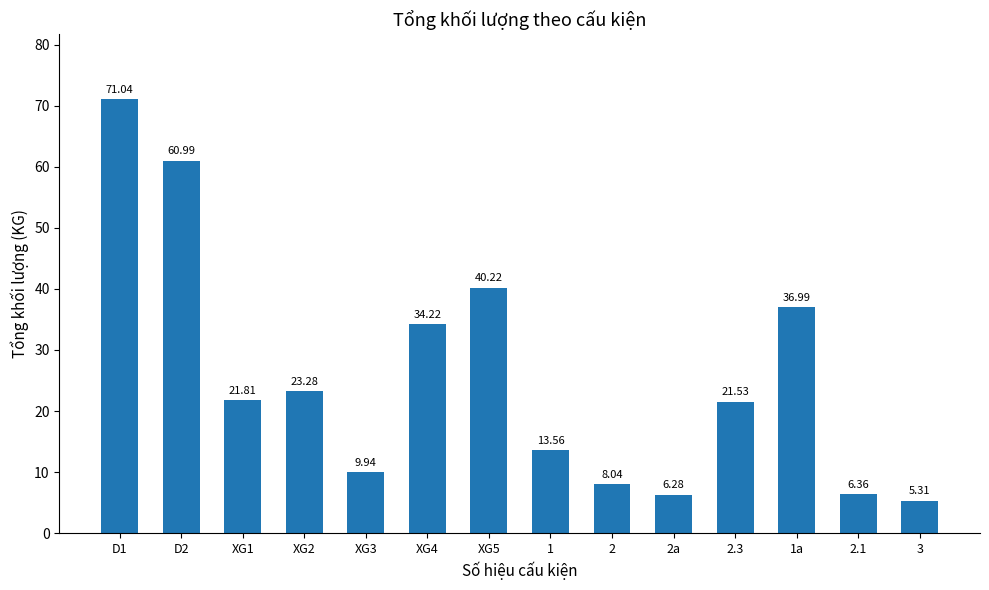

Approximately how many times larger is the value at XG4 compared to D2?

0.6